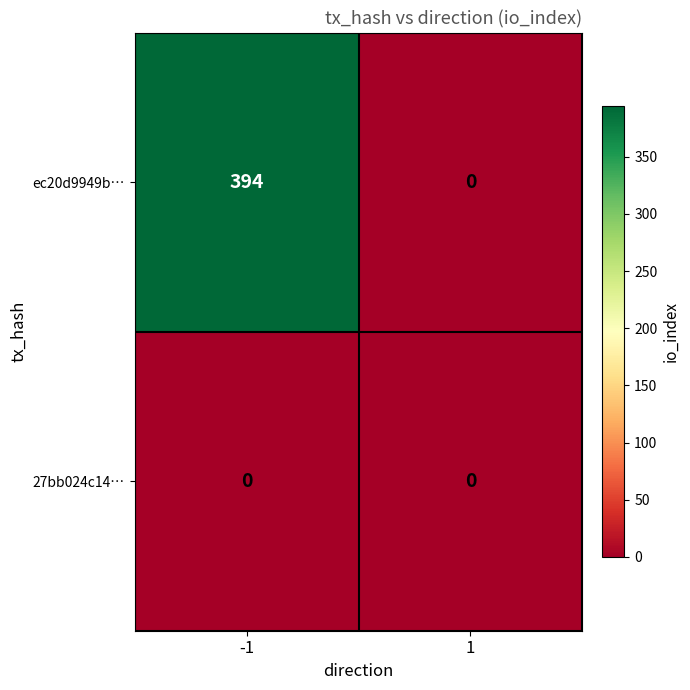

Between -1 and 1, which series saw the biggest shift?

ec20d9949b…